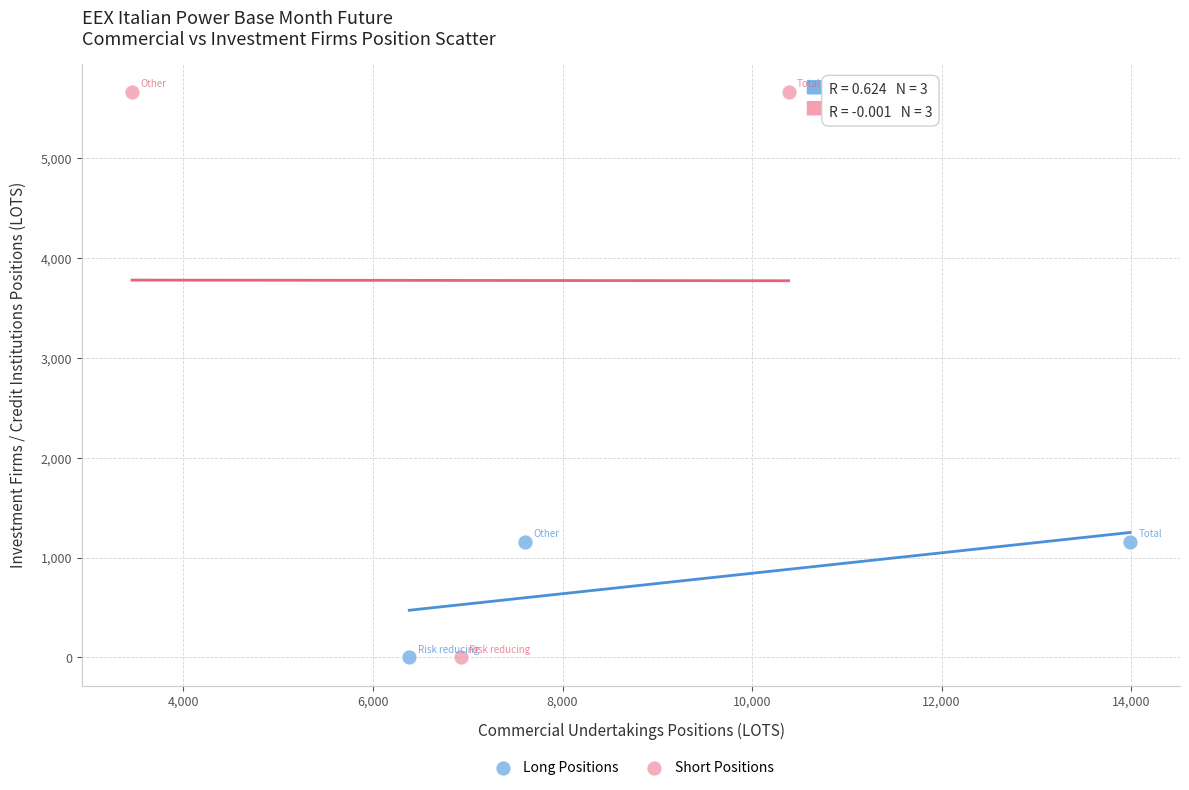

Which series has the largest Y range (max minus min)?

Short Positions